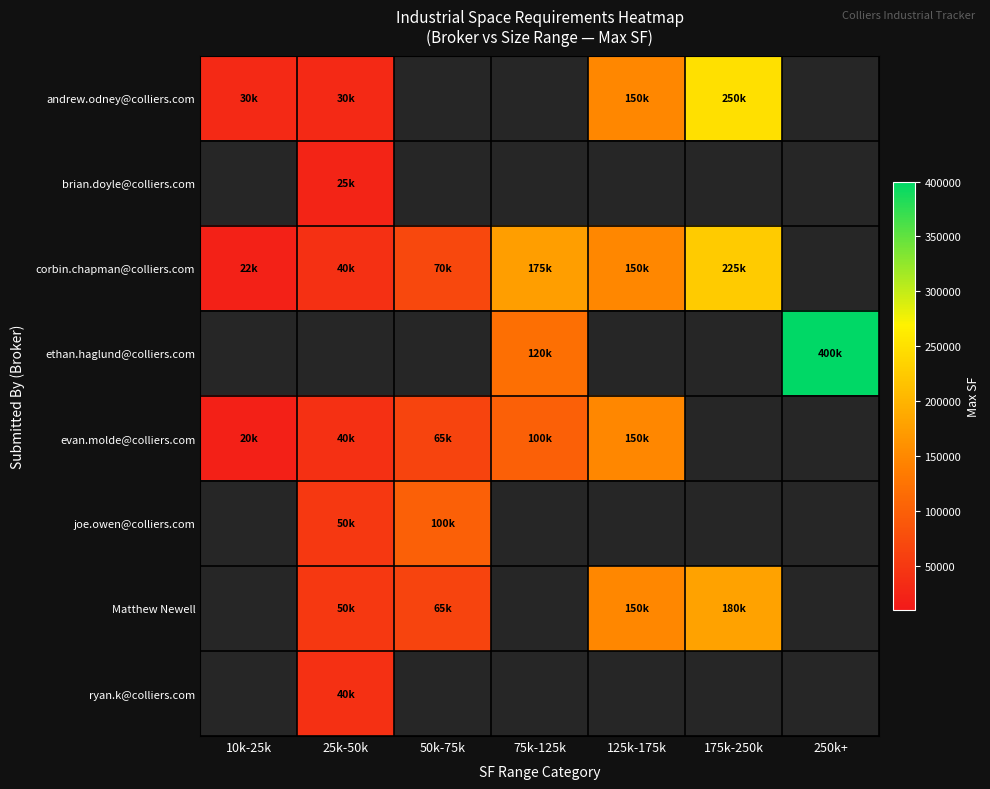

How many positive values does the Matthew Newell series have?

4